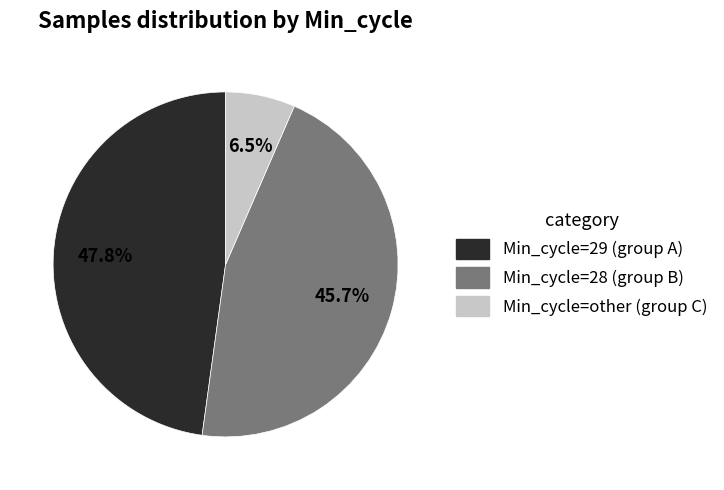

Is there a majority slice in this chart?

No